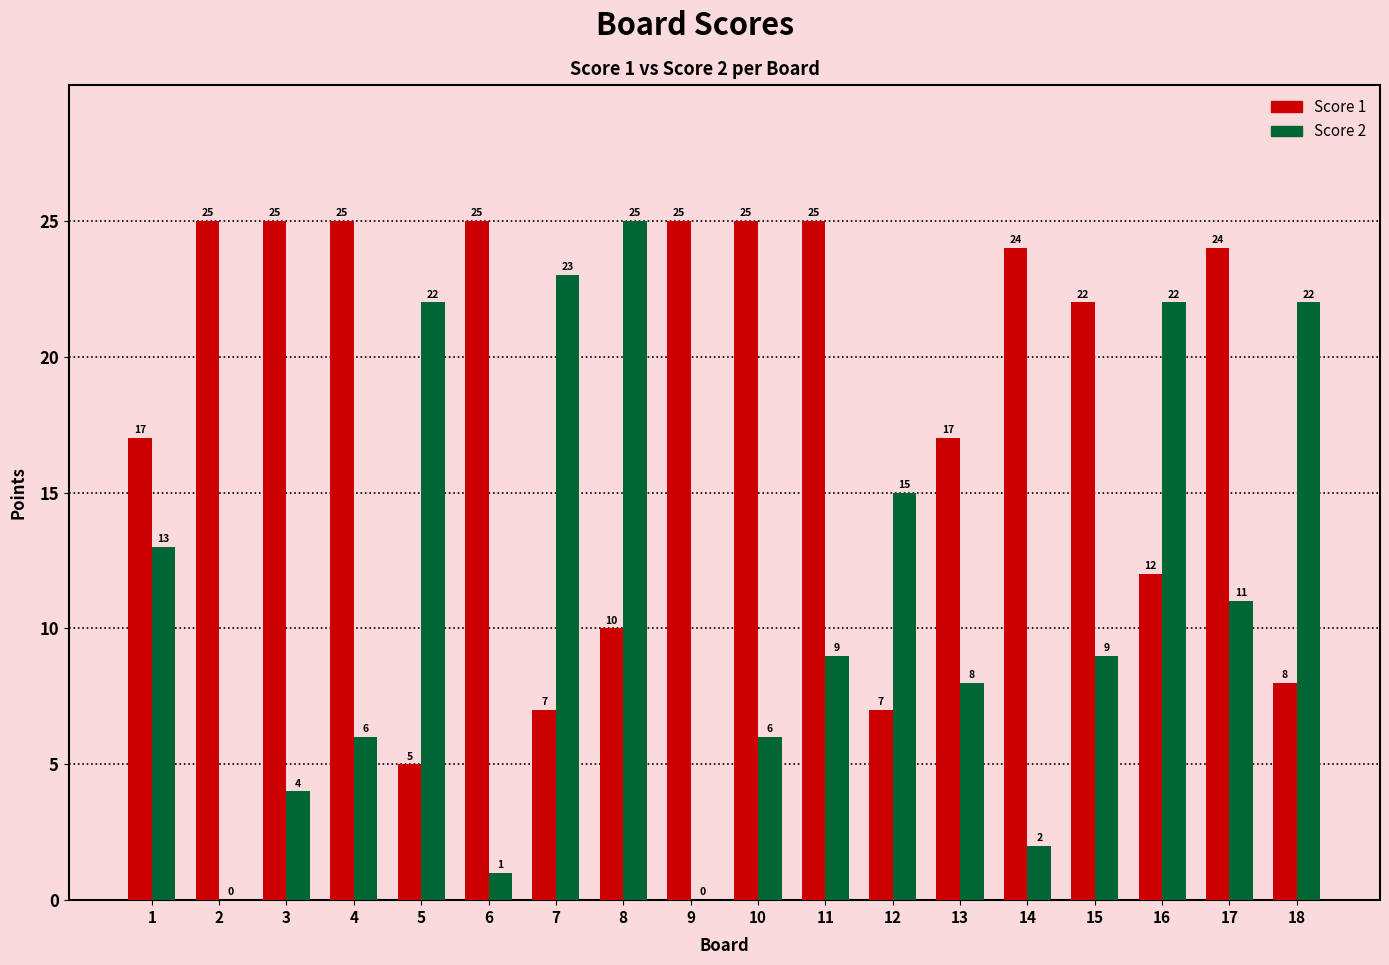

At which label does Score 2 reach its peak?

8